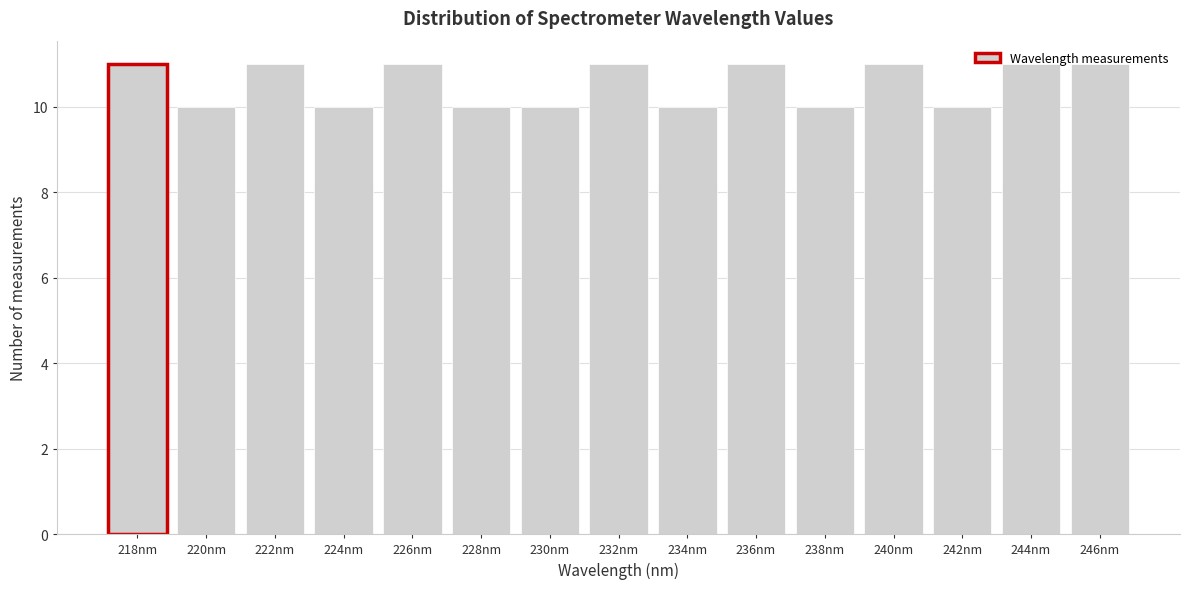

What is the value of the 13th bar from the left?

10